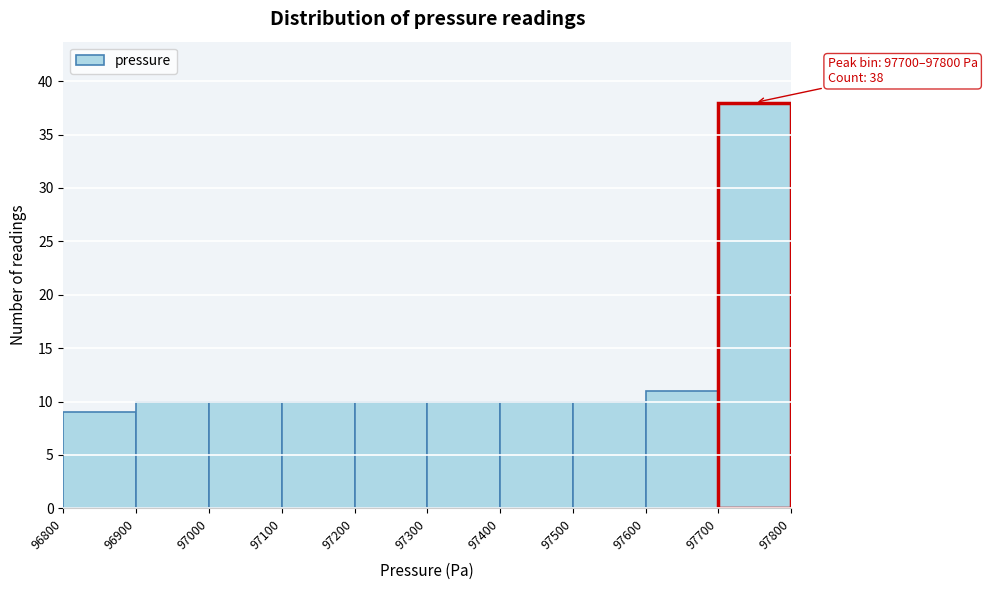

Over which range of the x-axis is the bar tallest?

97700 to 97800